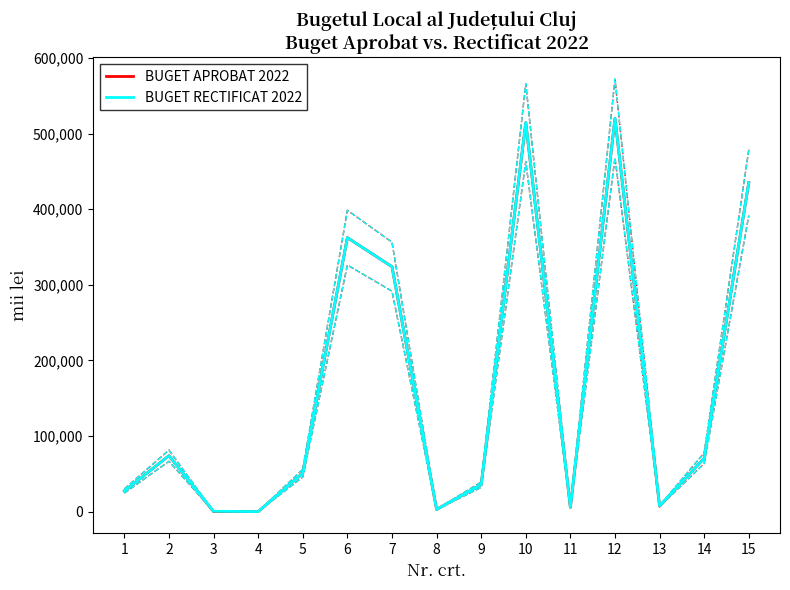

At which label does BUGET RECTIFICAT 2022 reach its peak?

12